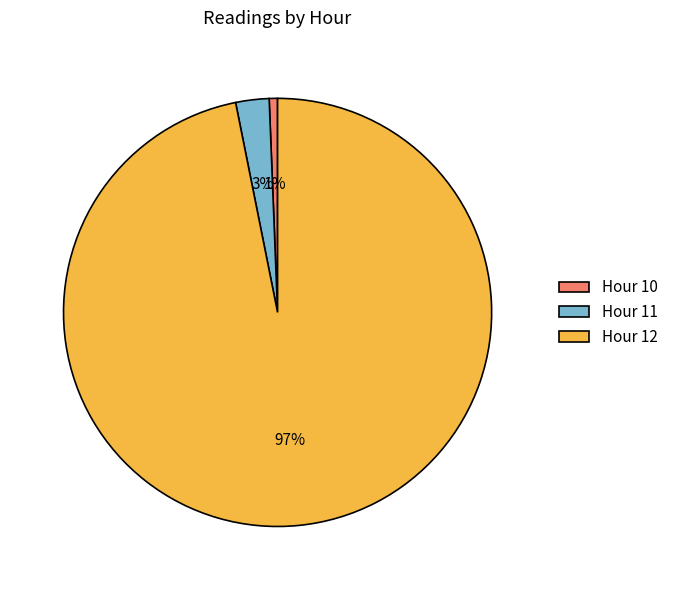

Which has a higher value, Hour 10 or Hour 12?

Hour 12